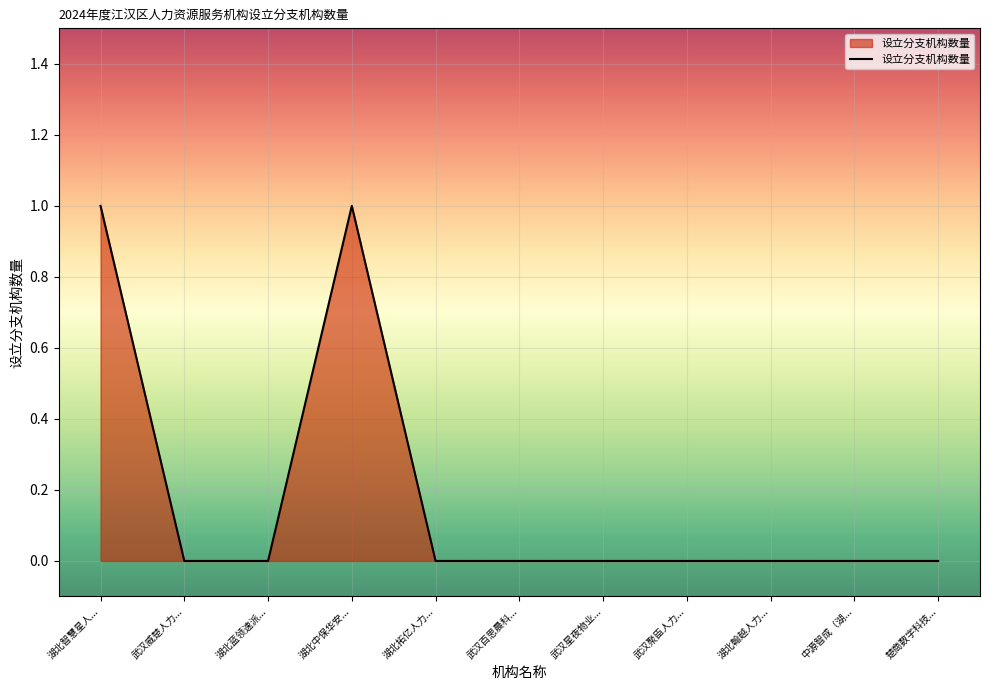

Count the values in the range 0 to 1.

11